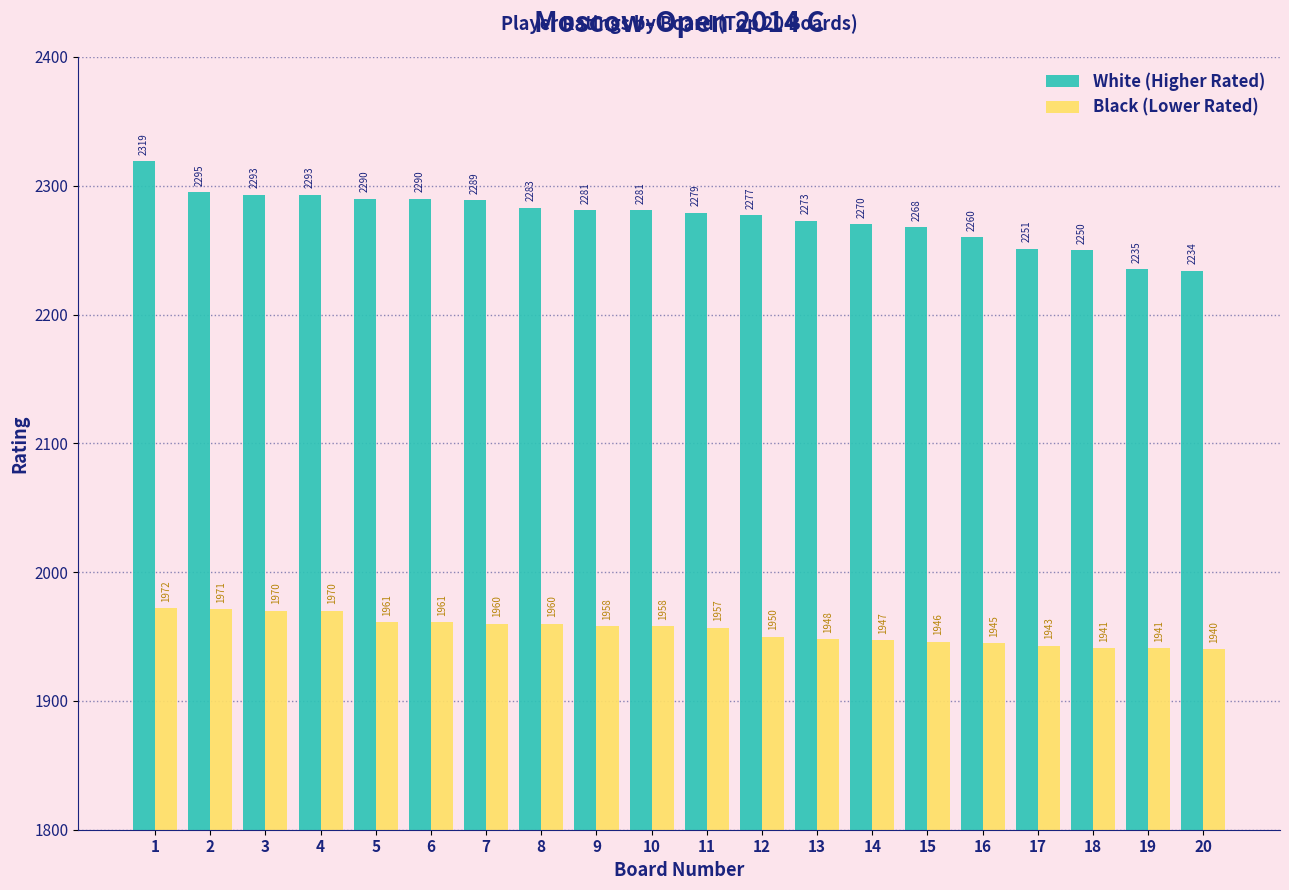

Between 5 and 18, which series saw the biggest shift?

White (Higher Rated)